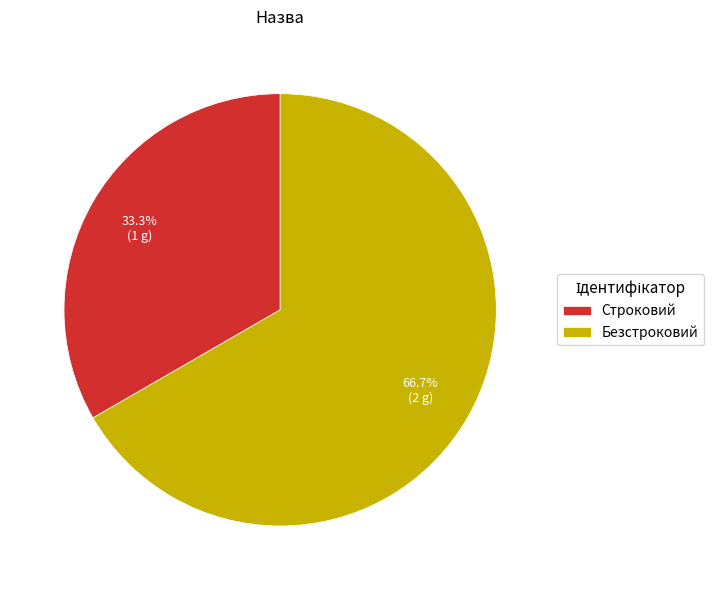

What percentage is the Строковий slice, to the nearest percent?

33%